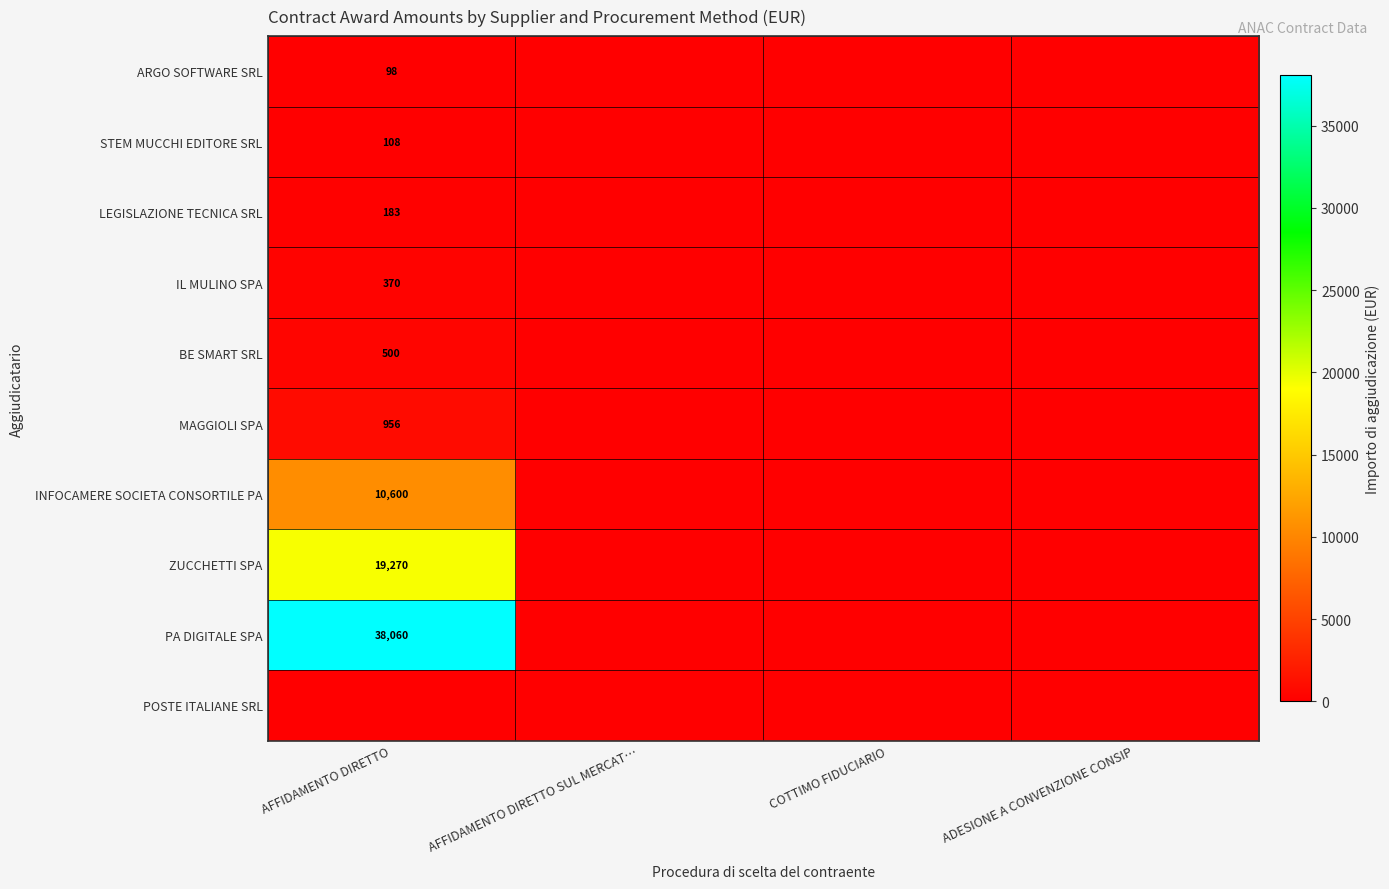

How many categories are shown in the chart?

4